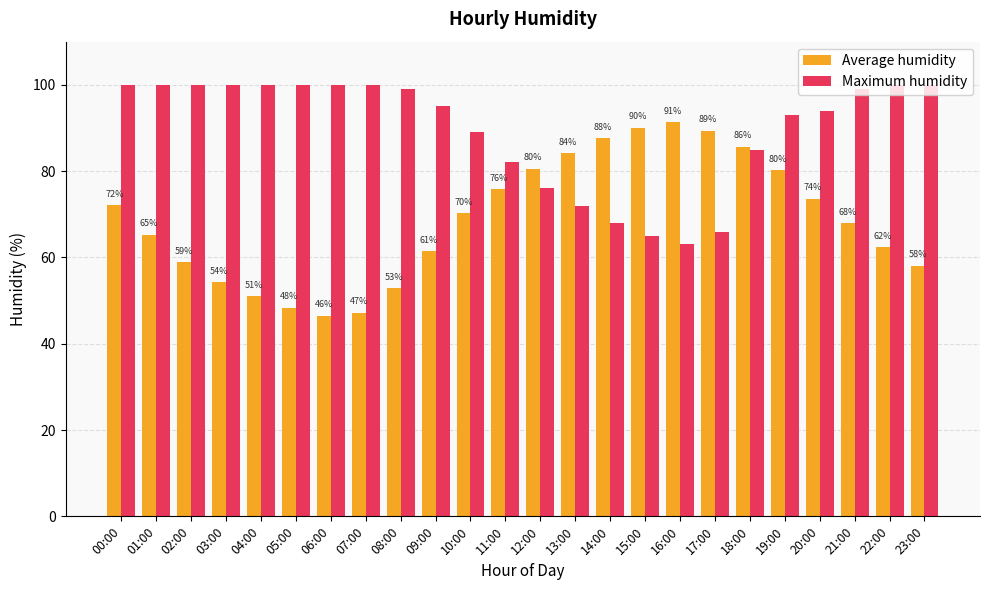

Is it true that Maximum humidity equals 68.0 at 14:00?

True